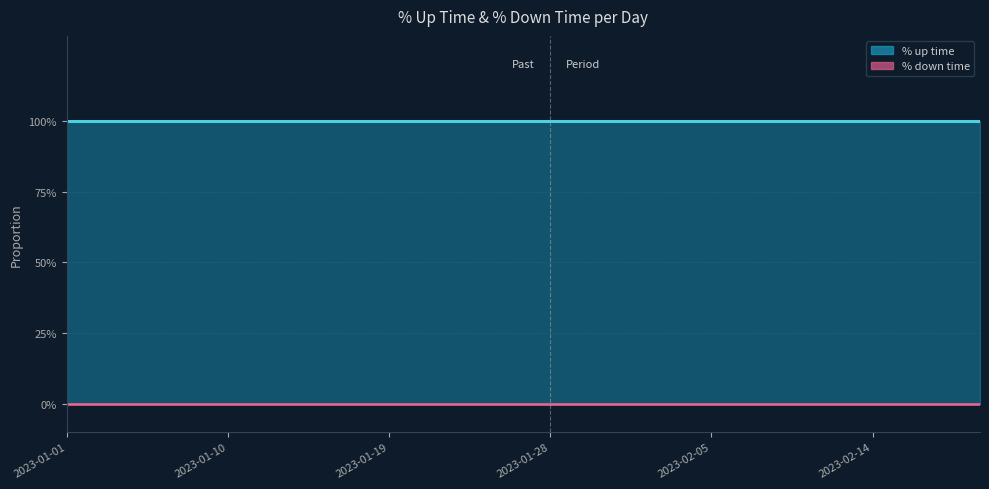

Reading right to left, list all the values displayed in this chart.

% up time: 1	1	1	1	1	1	1	1	1	1	1	1	1	1	1	1	1	1
% down time: 0	0	0	0	0	0	0	0	0	0	0	0	0	0	0	0	0	0